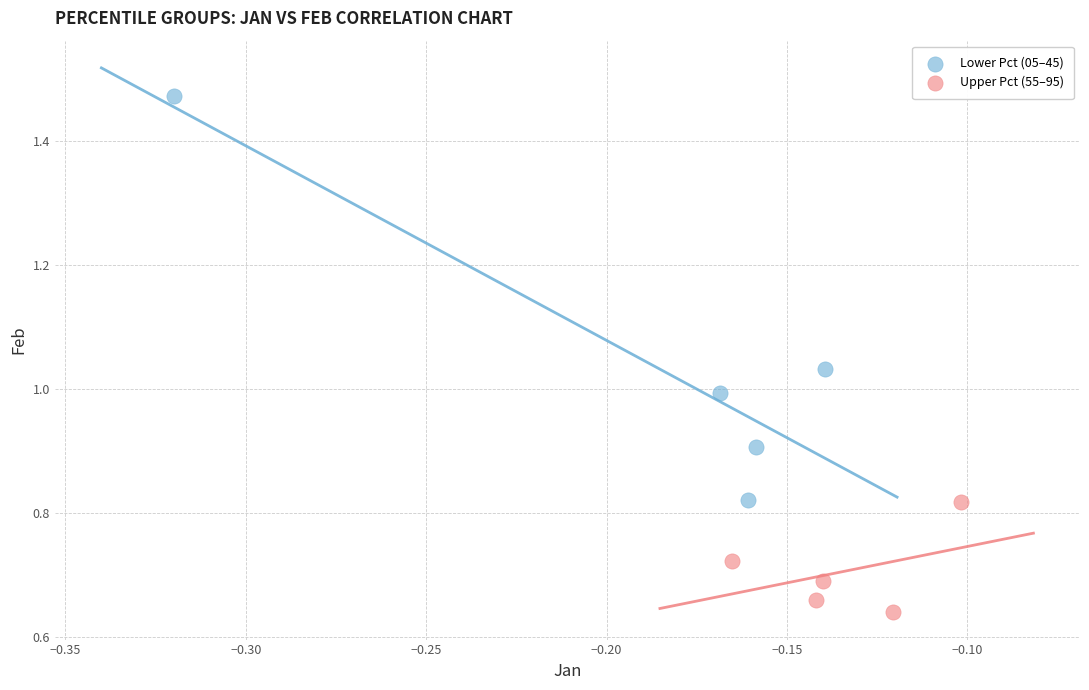

Which series contains the lowest Y value?

Upper Pct (55–95)